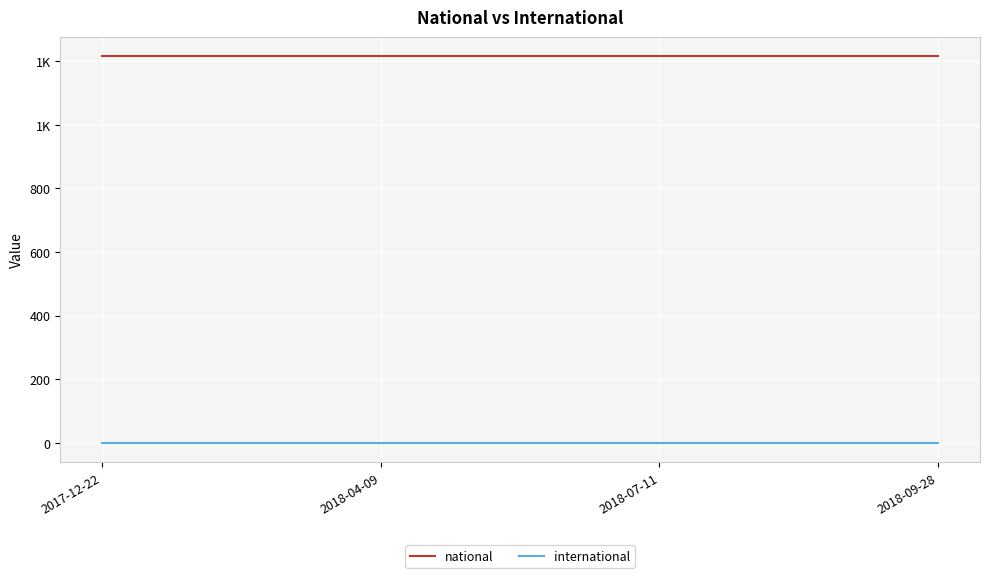

What is the value of the national point at the 3rd from the left?

1215